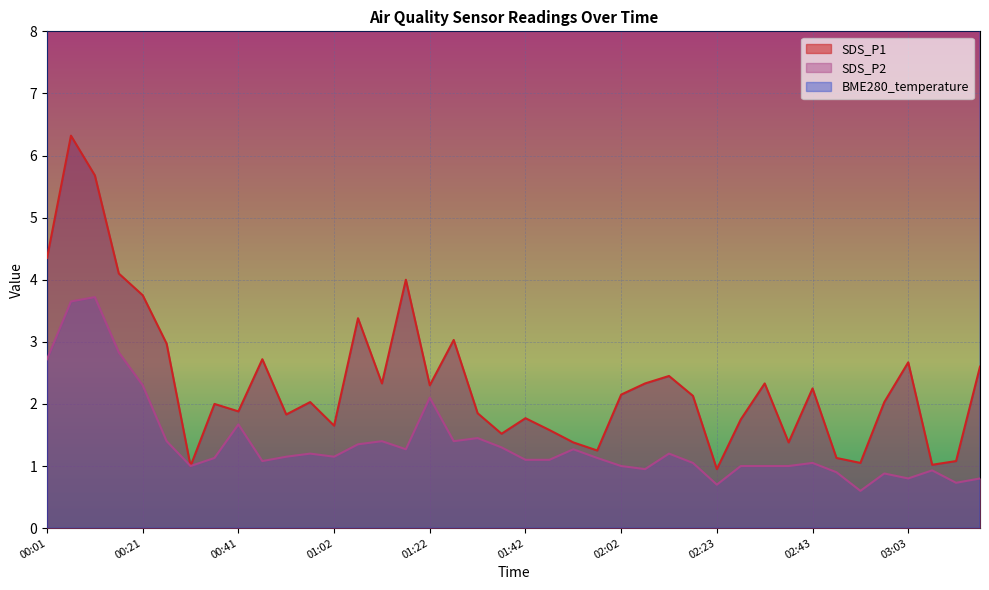

What is the label of the 29th point from the right?

00:56